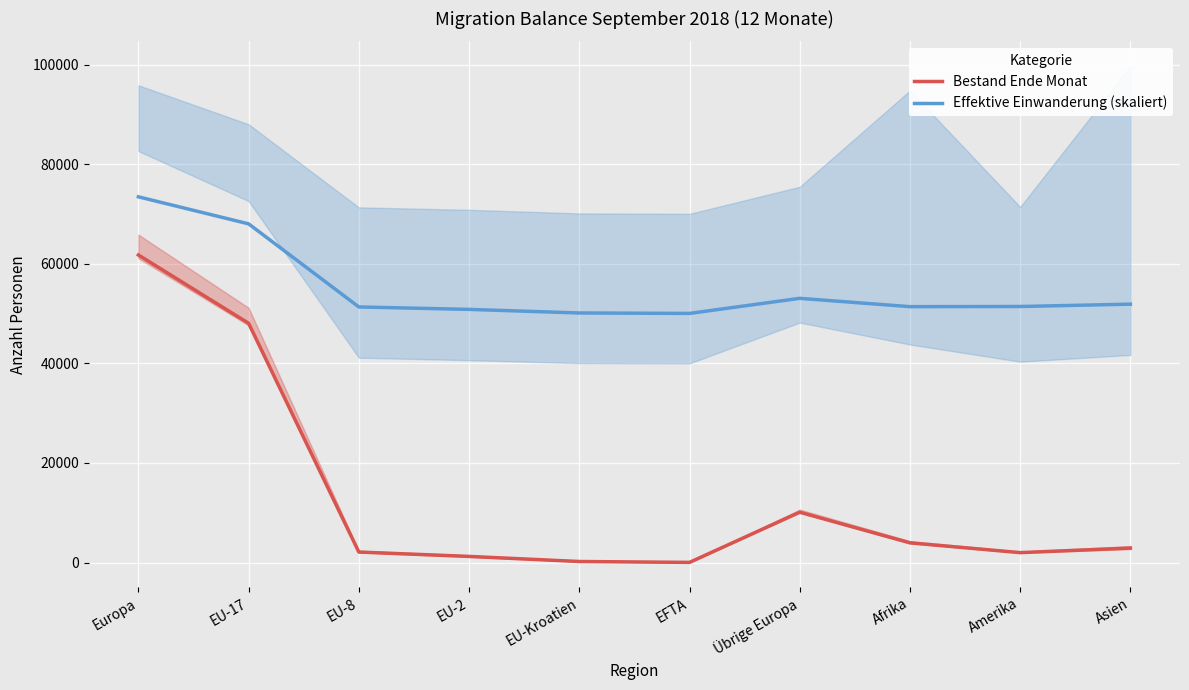

What is the difference between the Bestand Ende Monat values at Europa and EFTA?

61742